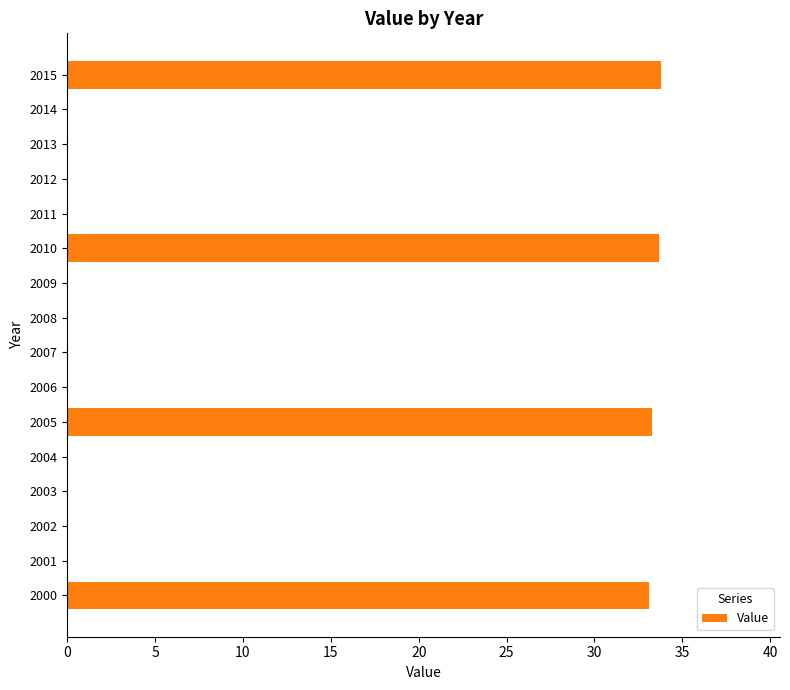

True or false: the data shows -11.7 at 2011.

False